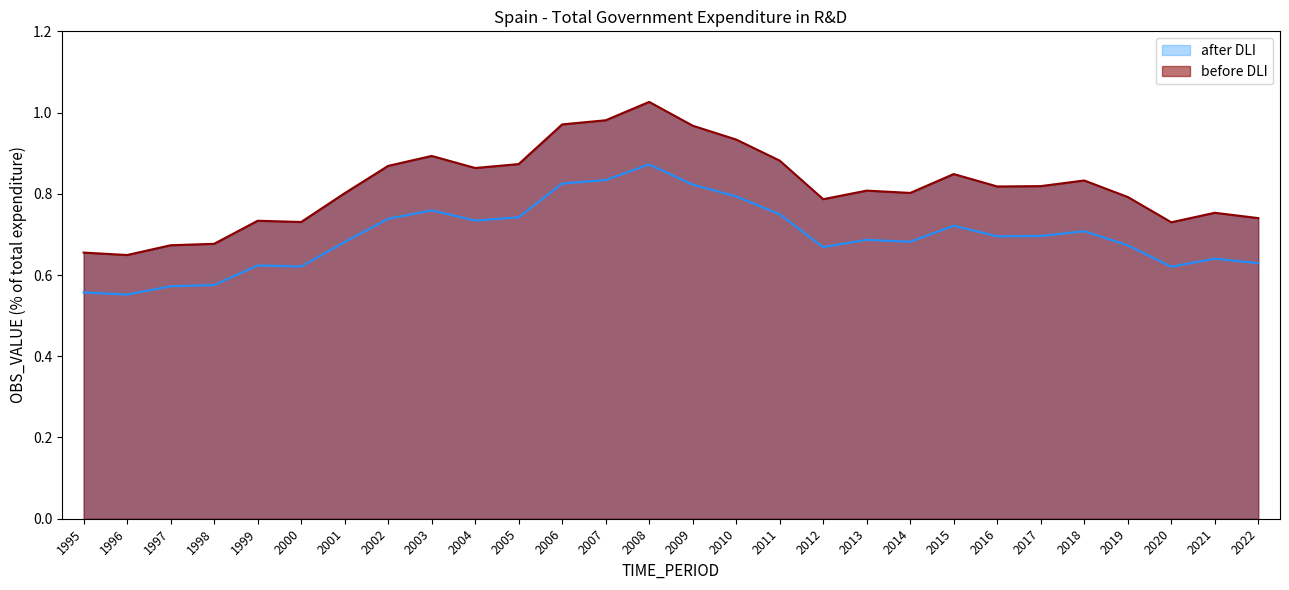

What is the minimum value shown in the chart?

0.6